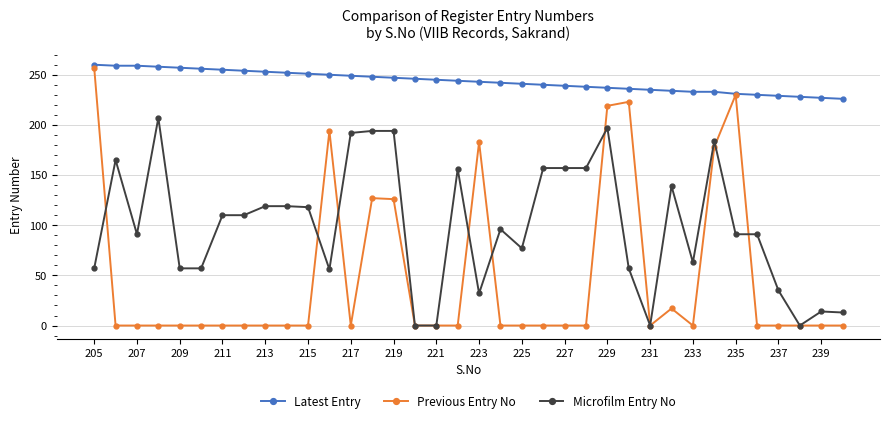

True or false: Latest Entry and Microfilm Entry No intersect in this chart.

False